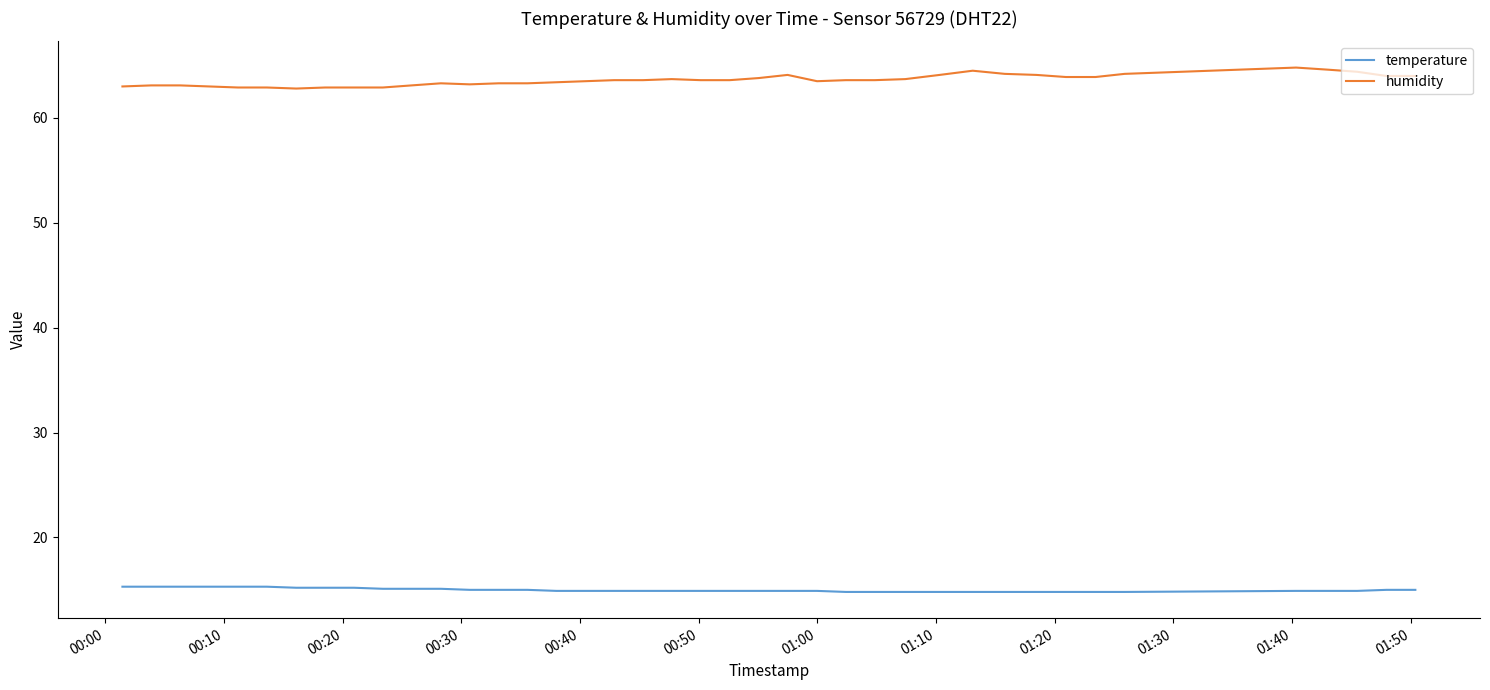

List the series in order of their peak value, lowest first.

temperature, humidity